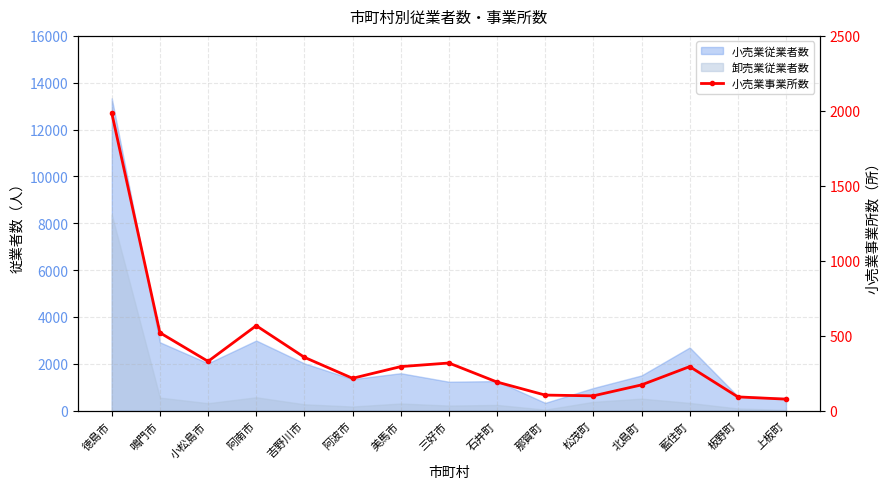

What is the sum of all values?

5615